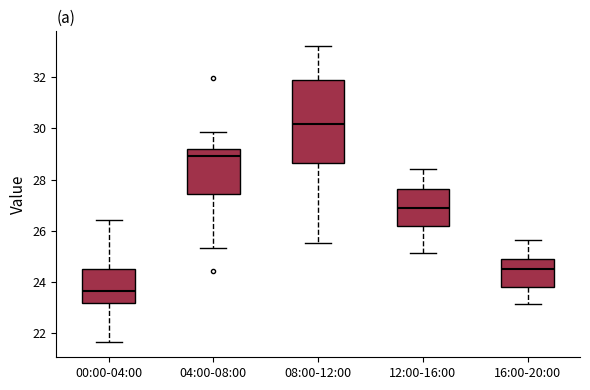

Which box is the tallest, from its lower edge to its upper edge?

08:00-12:00